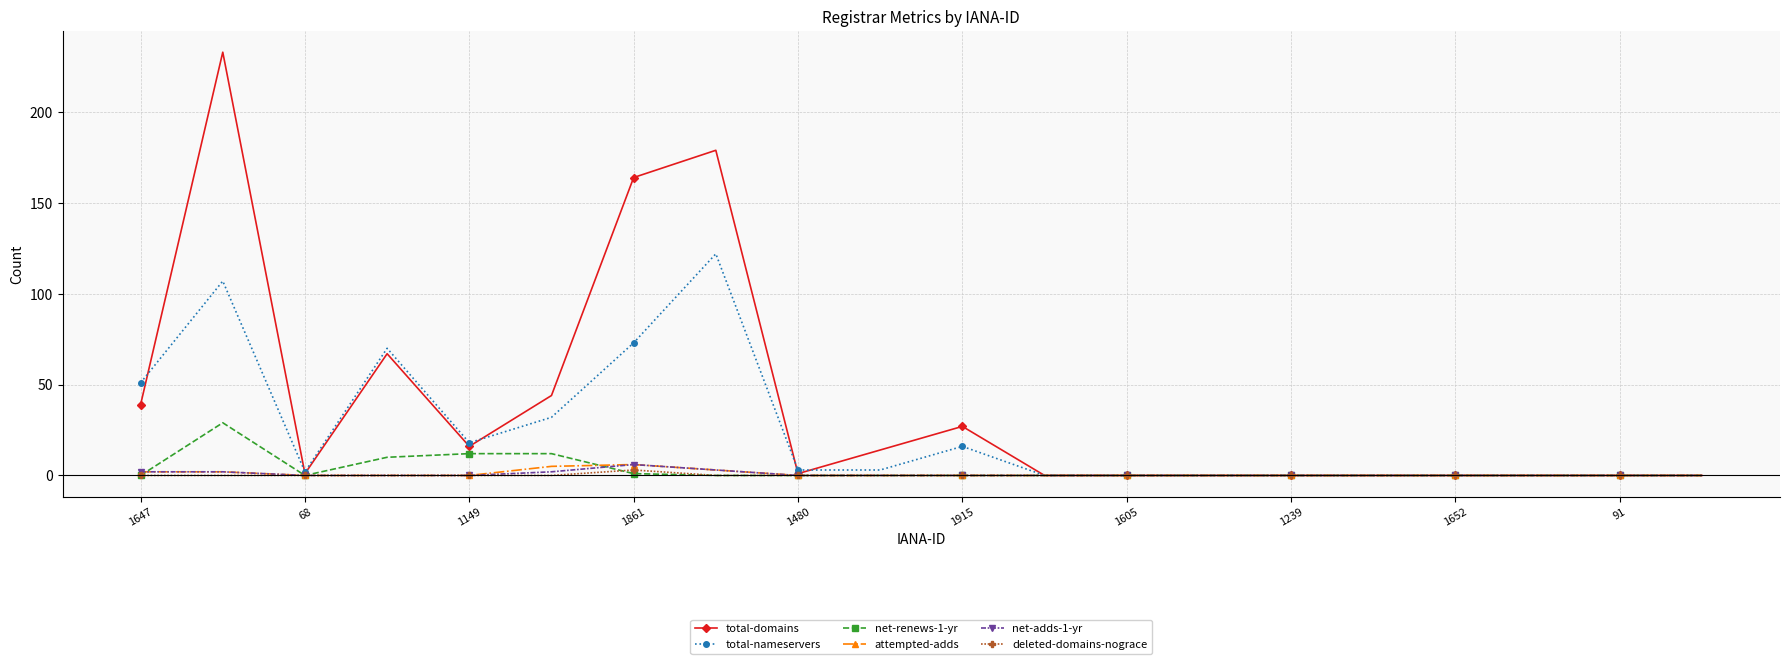

What is the highest value of the total-nameservers series?

122